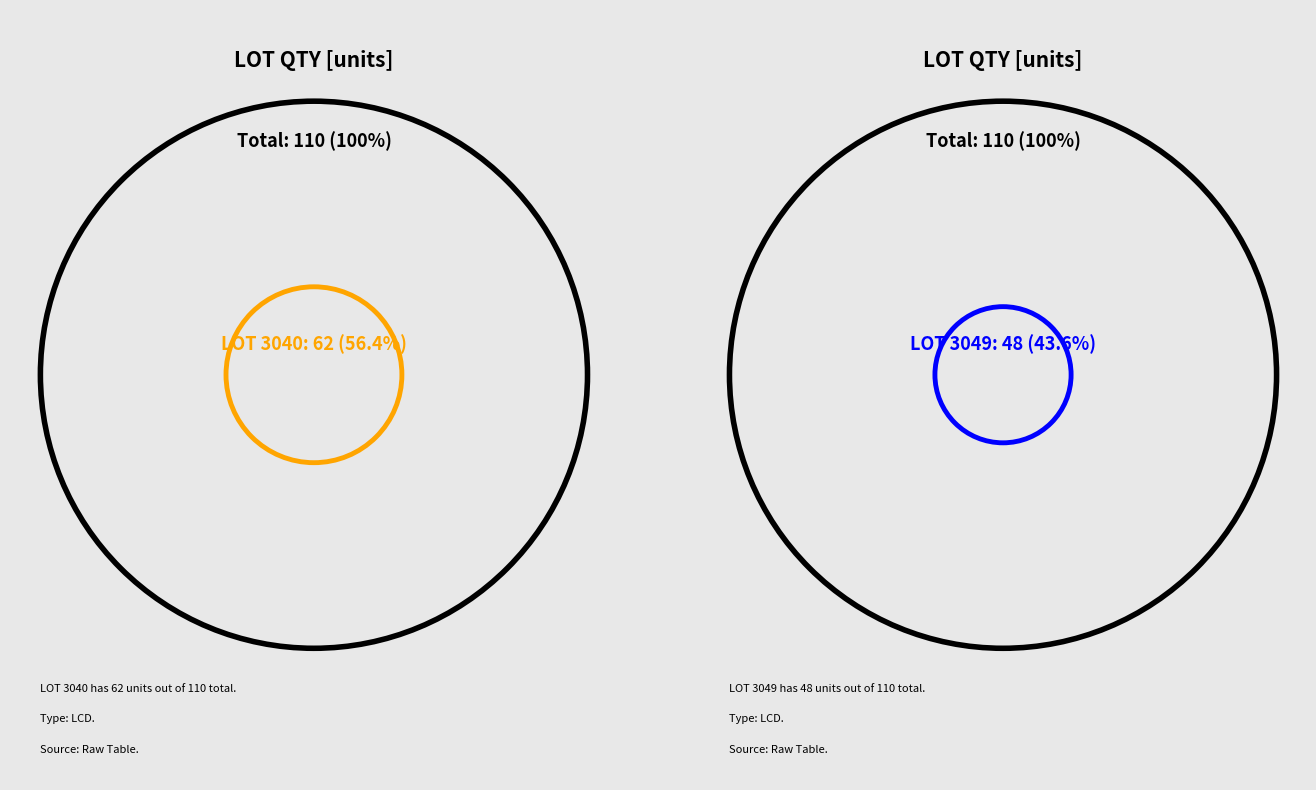

Approximately how many times larger is the value at 3049 compared to 3040?

0.8